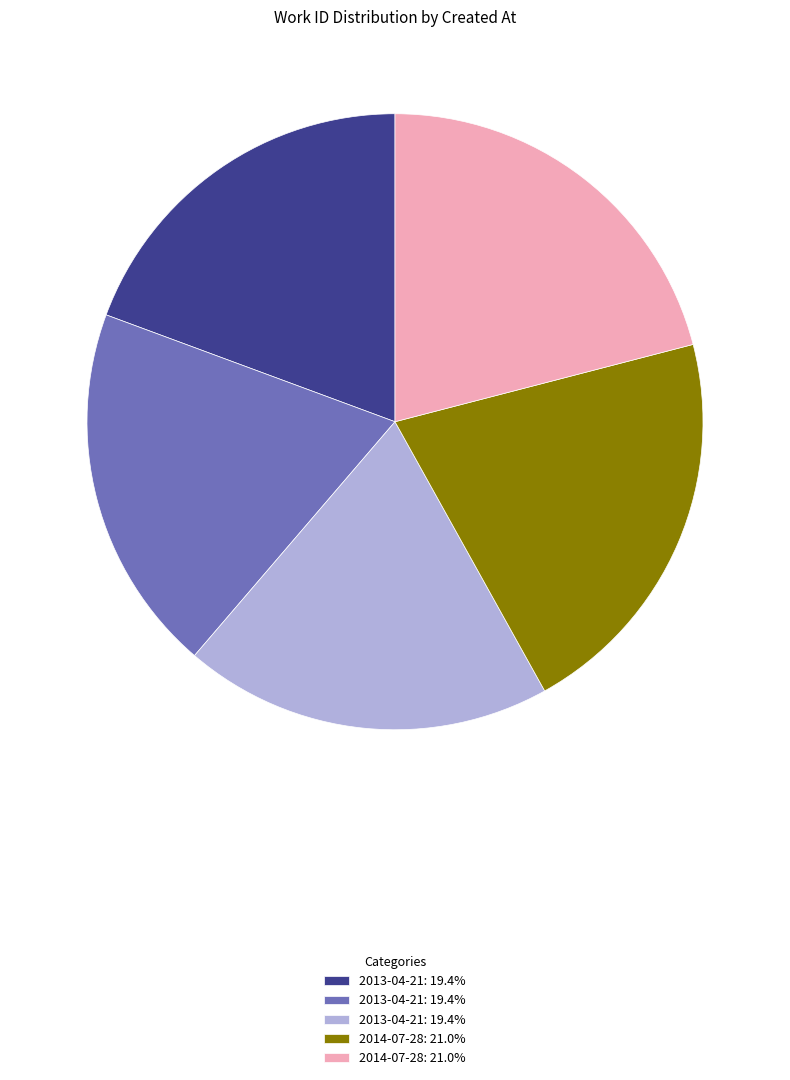

Count the number of slices in the pie.

5